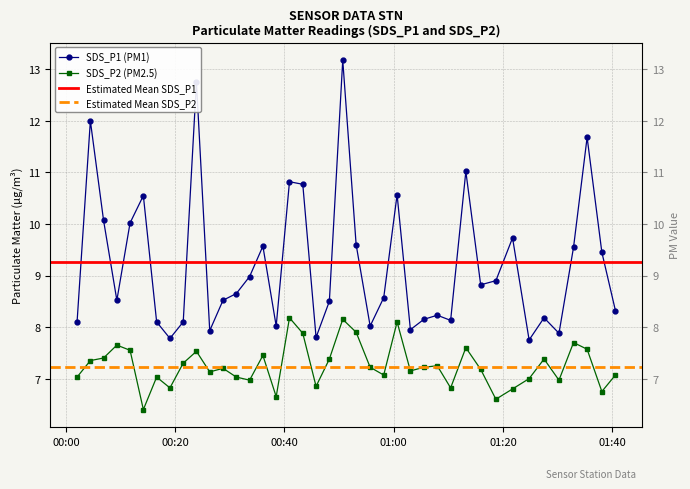

List the series in order of their peak value, lowest first.

SDS_P2, SDS_P1